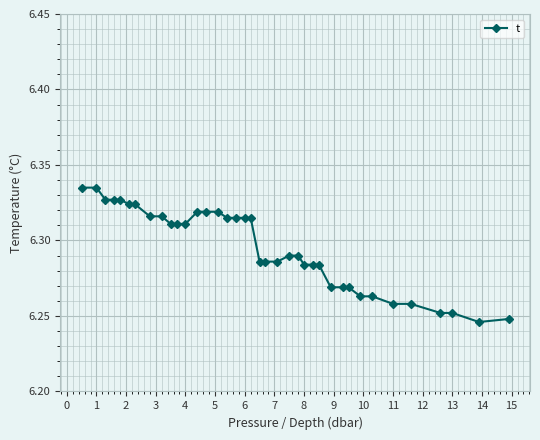

Count the values in the range 6 to 7.

38